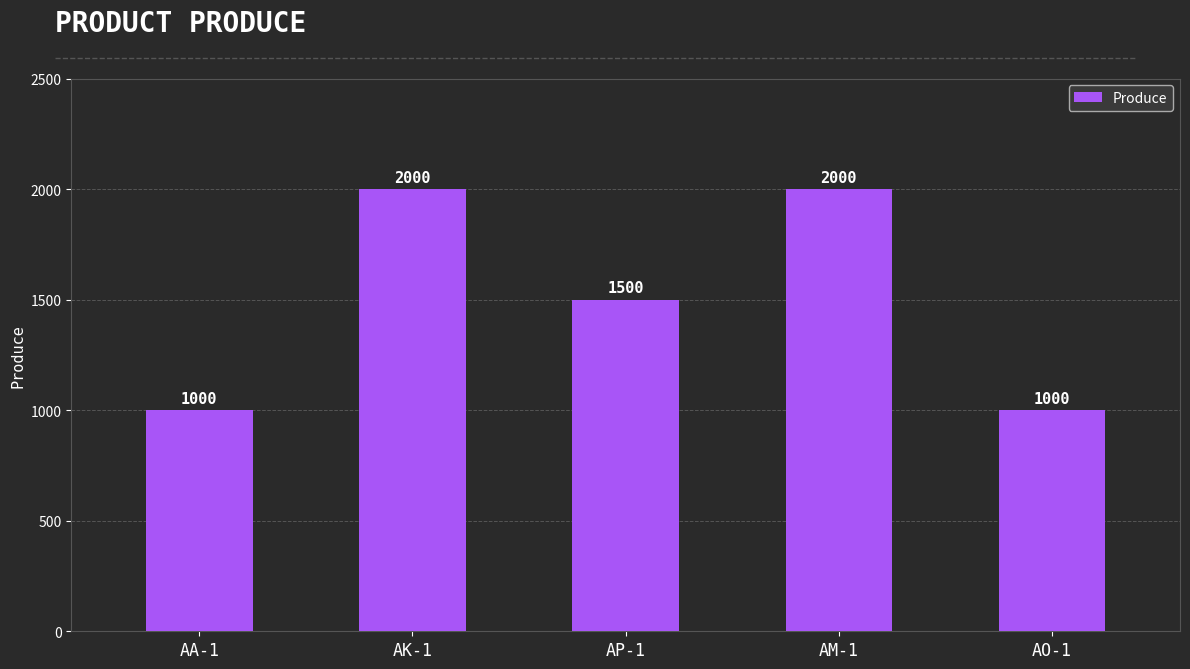

Count the values in the range 1000 to 2000.

5